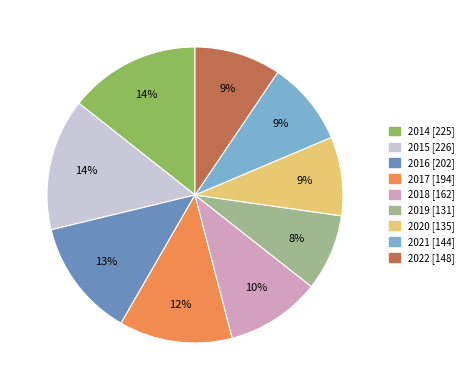

Approximately how many times larger is the value at 2015 compared to 2016?

1.1